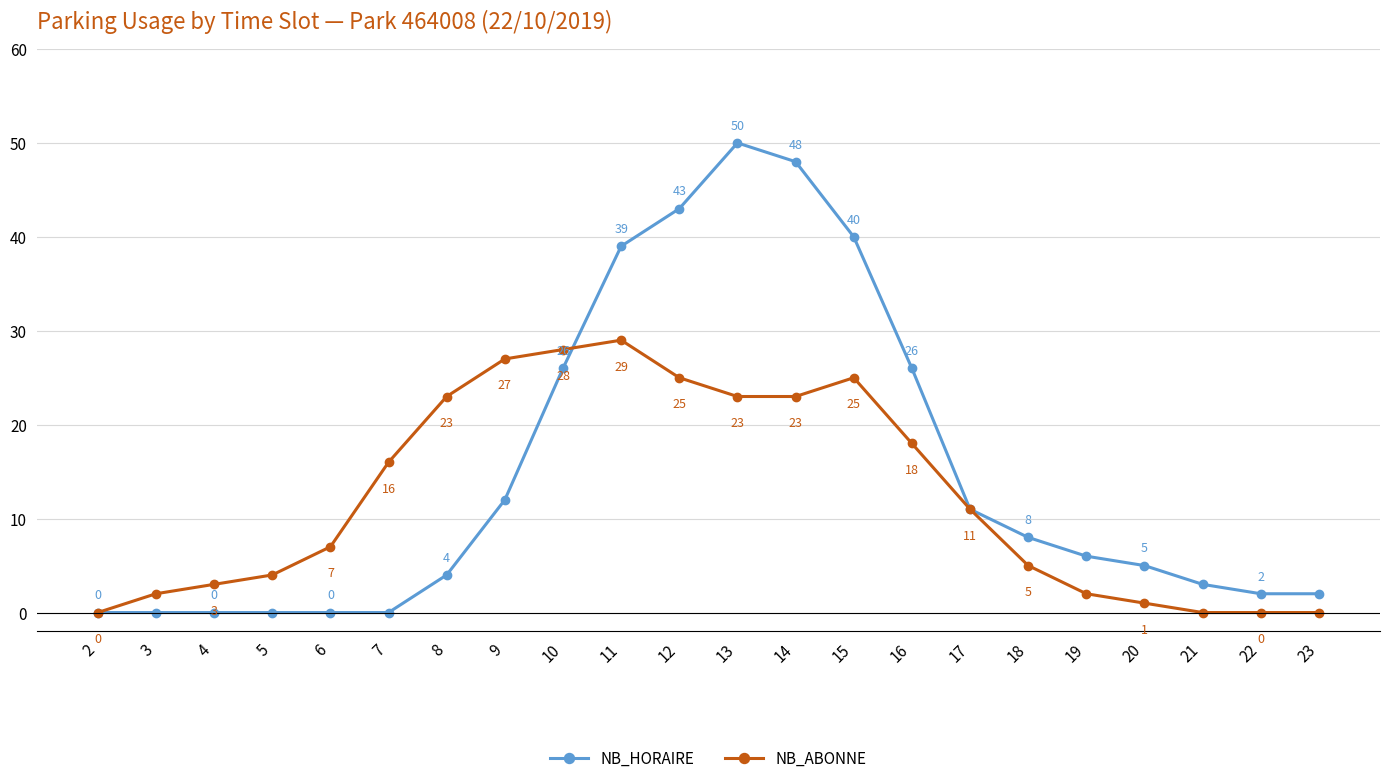

Which series has the largest range (max minus min)?

NB_HORAIRE